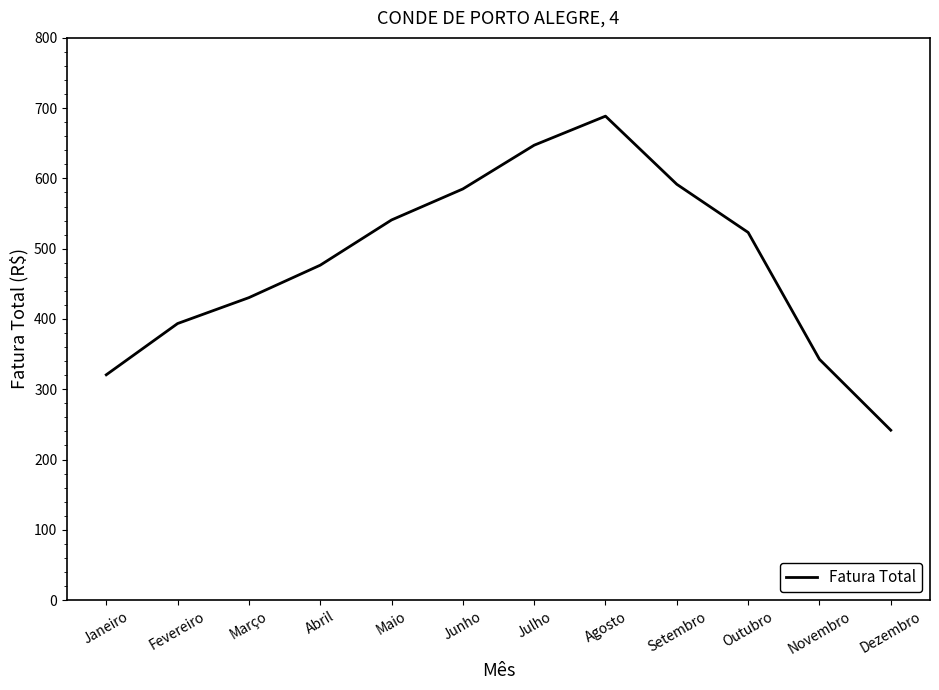

What is the difference between the values at Dezembro and Junho?

343.3